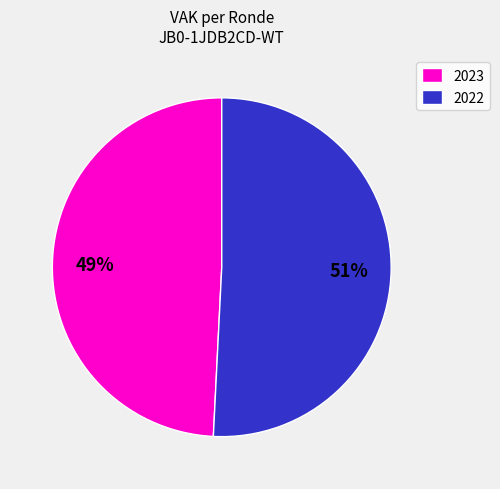

Which category has the biggest portion of the pie?

2022